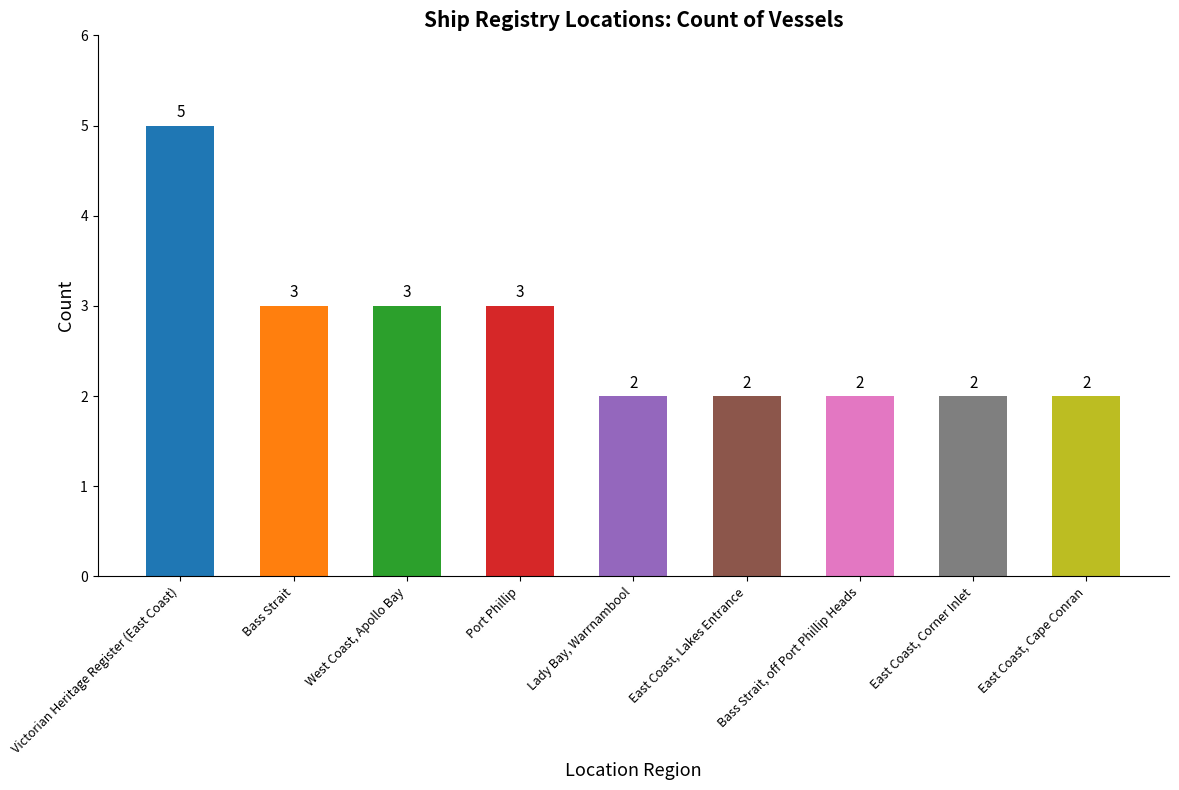

Does the chart contain any negative values?

No